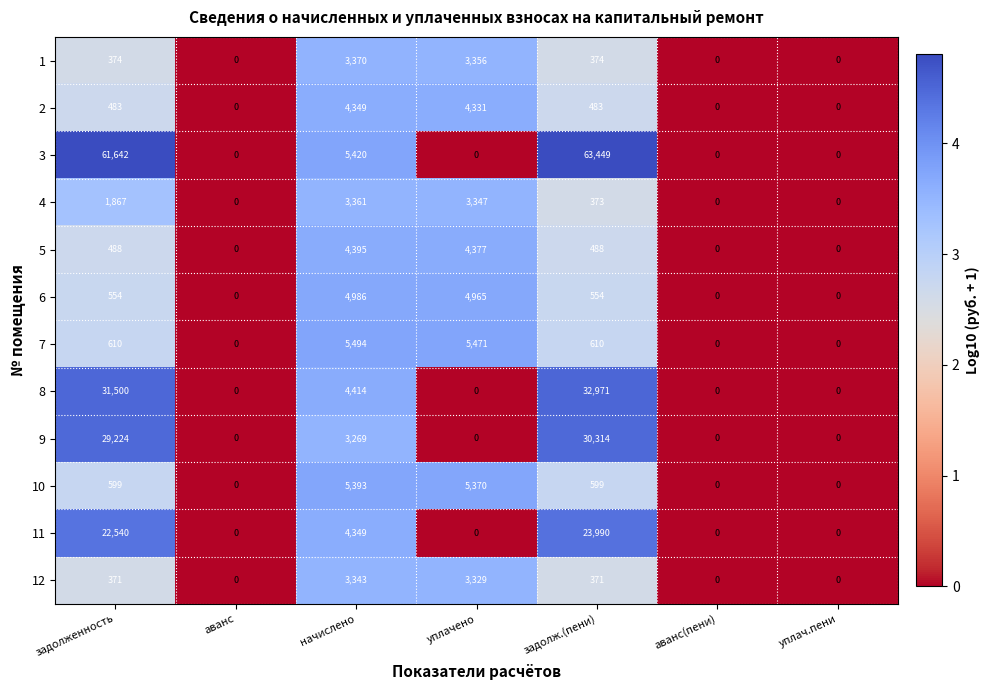

Between аванс and уплачено, which series saw the biggest shift?

7